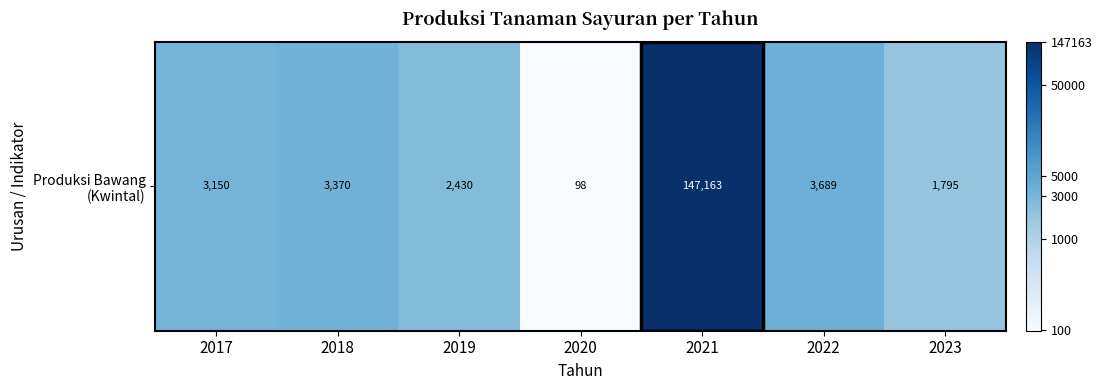

Is it true that the value at 2017 is 4.7?

False